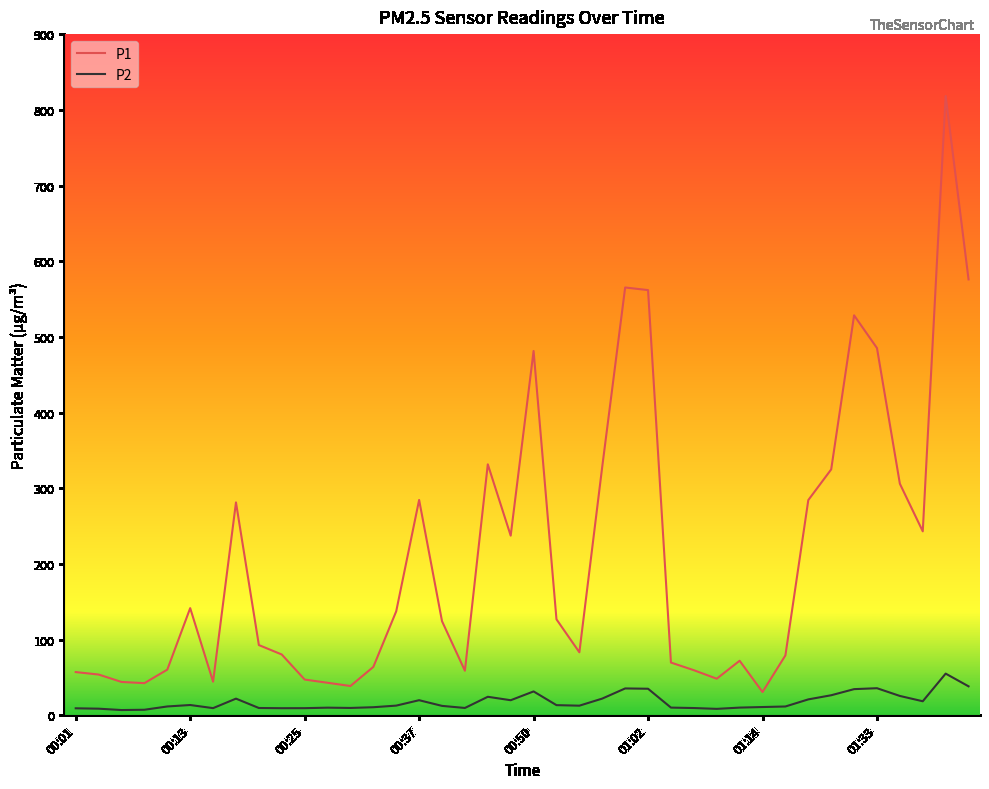

List the series in order of their peak value, highest first.

P1, P2